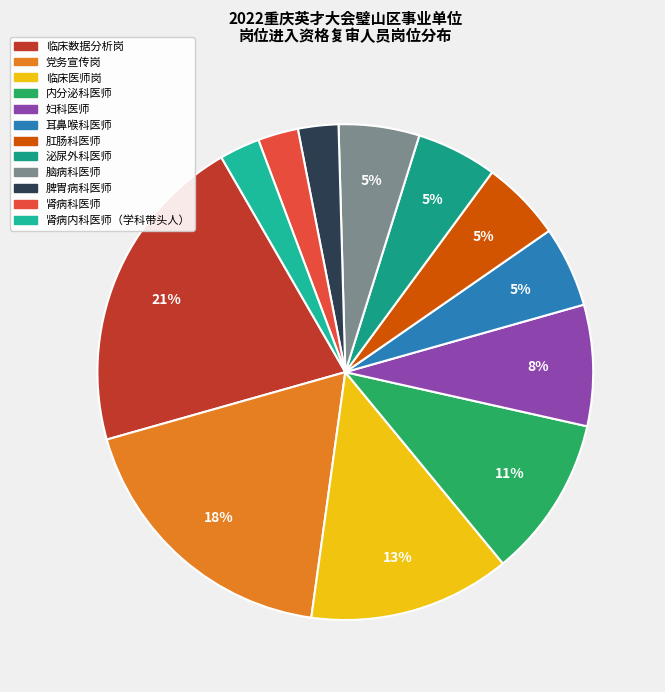

Which has a higher value, 临床数据分析岗 or 党务宣传岗?

临床数据分析岗